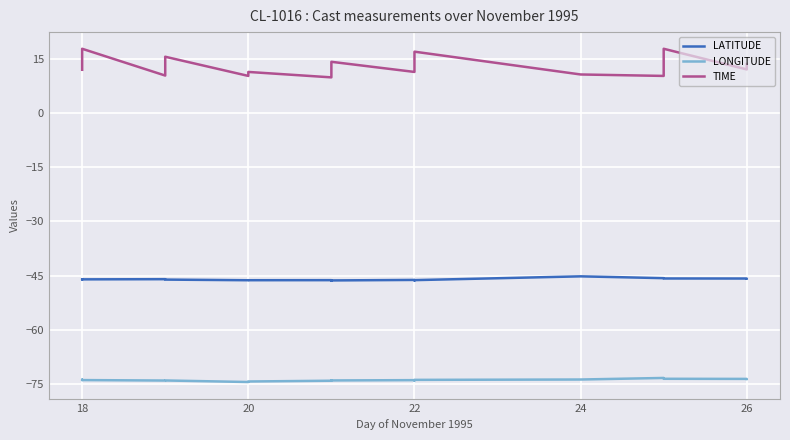

What is the minimum value for LATITUDE?

-46.3